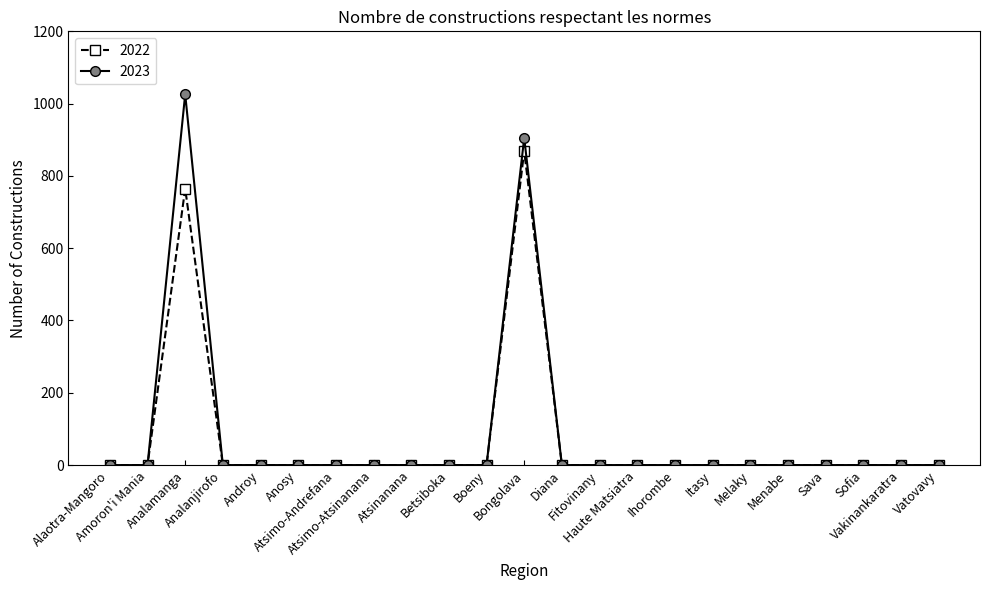

What position from the right is Anosy?

18